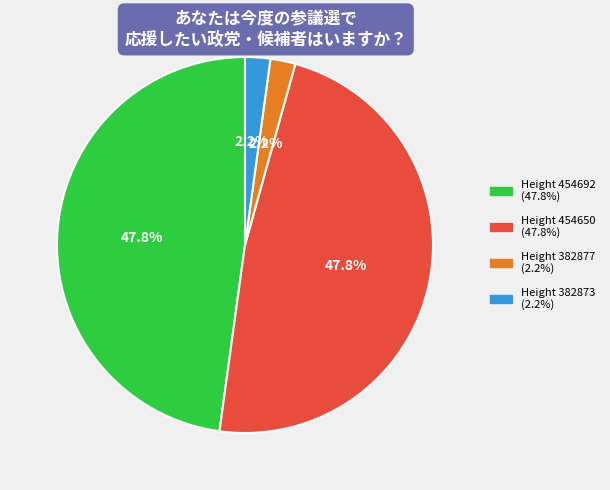

What portion of the pie excludes Height 454692?

52.2%